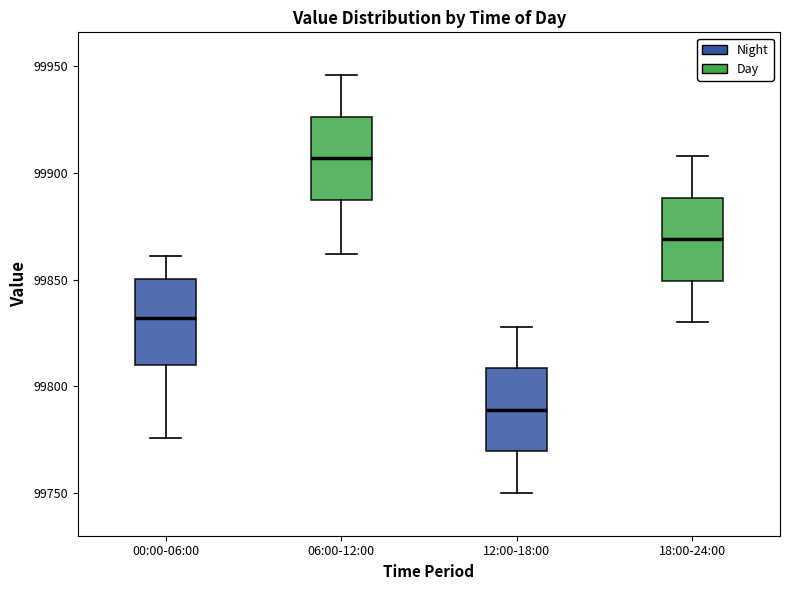

Reading left to right, transcribe this box plot: for each box, give where its median line is, the range the box spans, and where its two whiskers end, as read against the y-axis. The values are not printed on the chart, so give them approximately, as read against the axis.

00:00-06:00: median 99830, box 99810 to 99850, whiskers 99775 to 99860
06:00-12:00: median 99905, box 99890 to 99925, whiskers 99860 to 99945
12:00-18:00: median 99790, box 99770 to 99810, whiskers 99750 to 99830
18:00-24:00: median 99870, box 99850 to 99890, whiskers 99830 to 99910